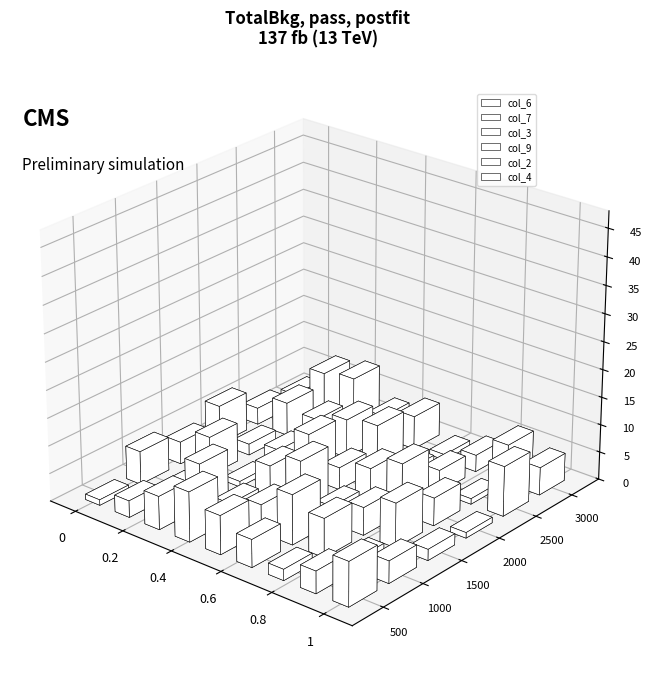

Count the number of data series in this chart.

6